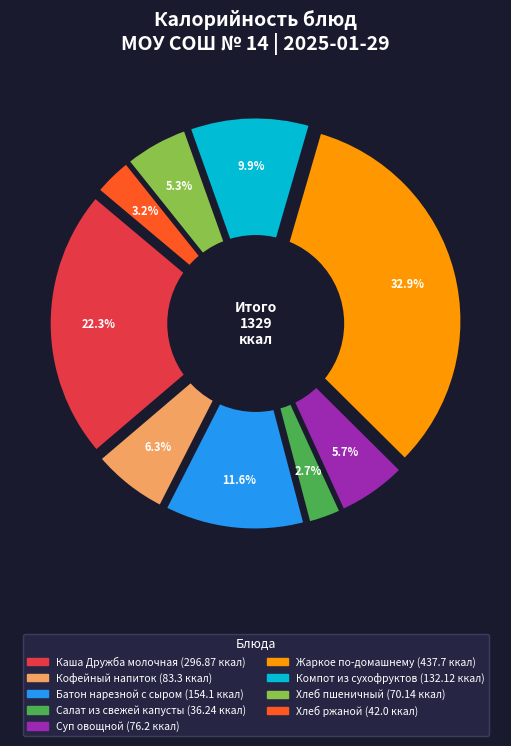

Do Хлеб ржаной and Хлеб пшеничный together represent more than half of the pie?

No